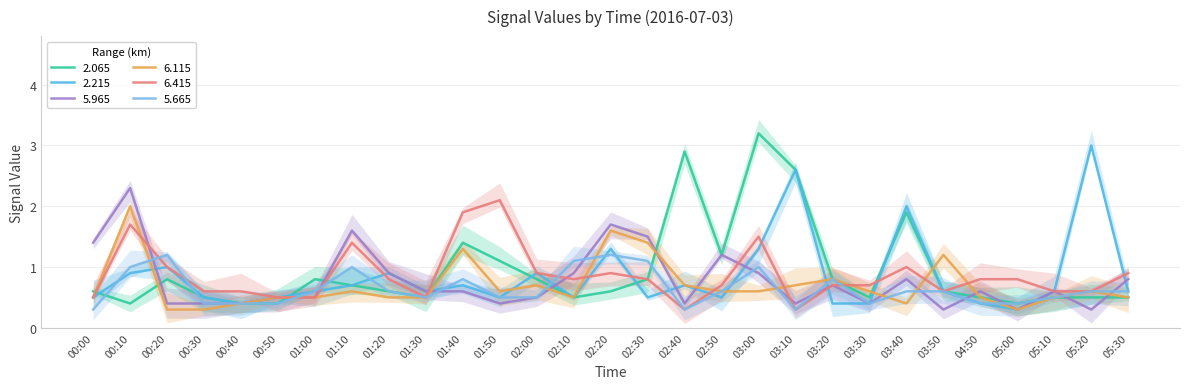

How many intersections are there between 2.065 and 5.965?

11